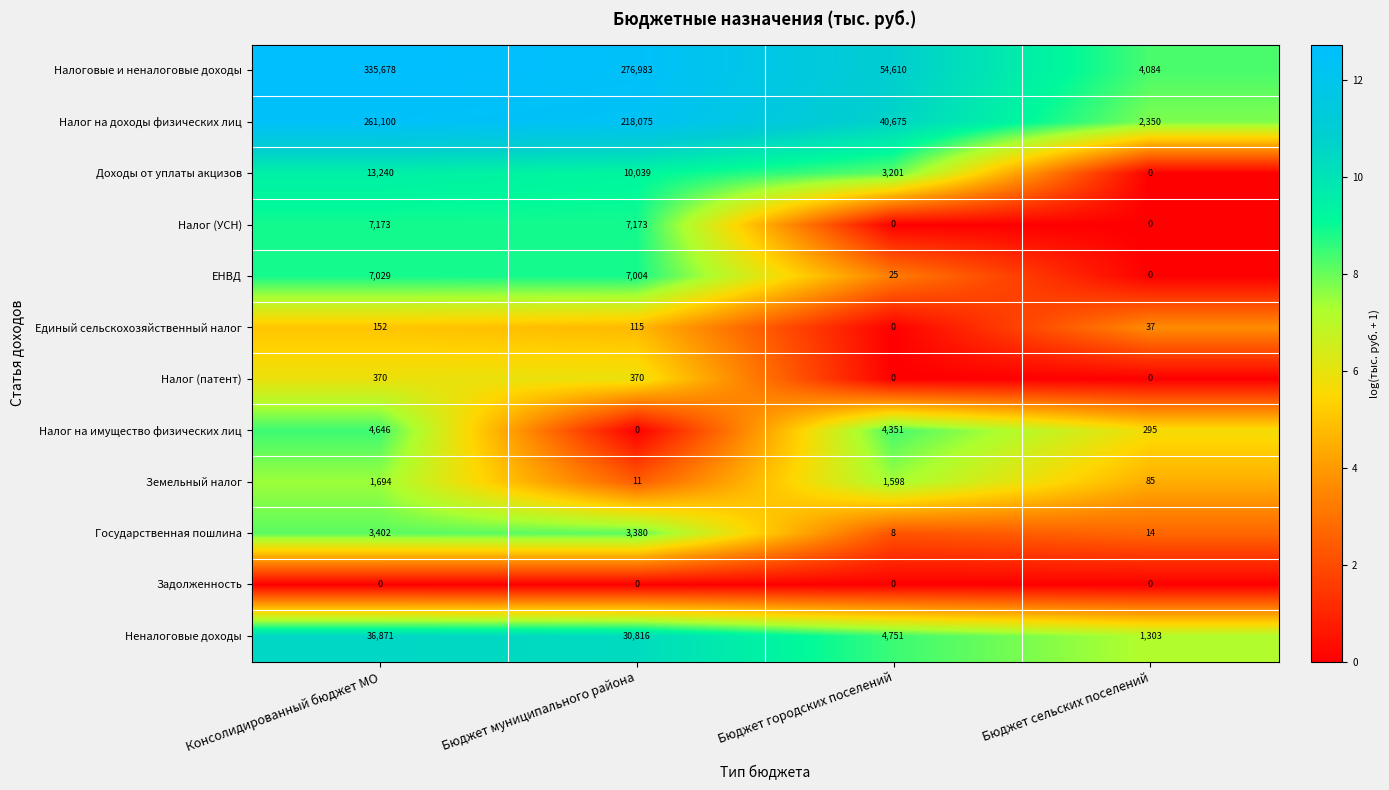

Which category has the highest value across all series?

Консолидированный бюджет МО